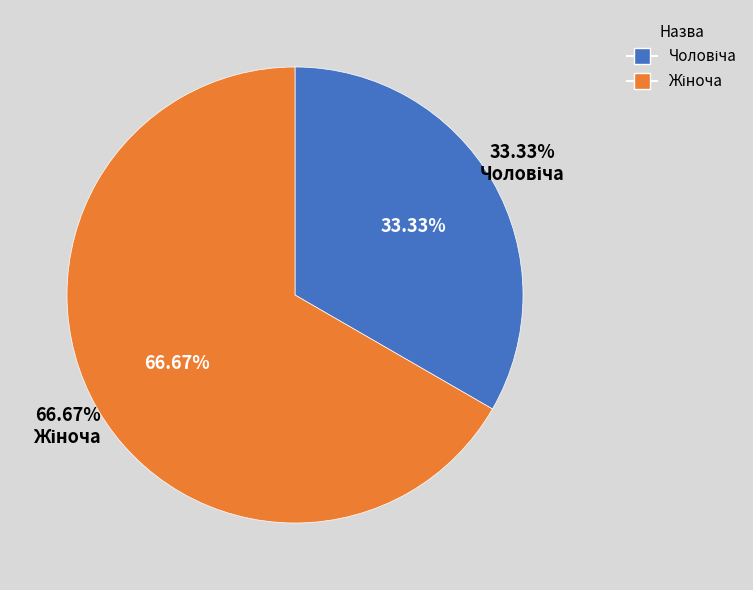

What is the smallest slice in the pie chart?

Чоловіча